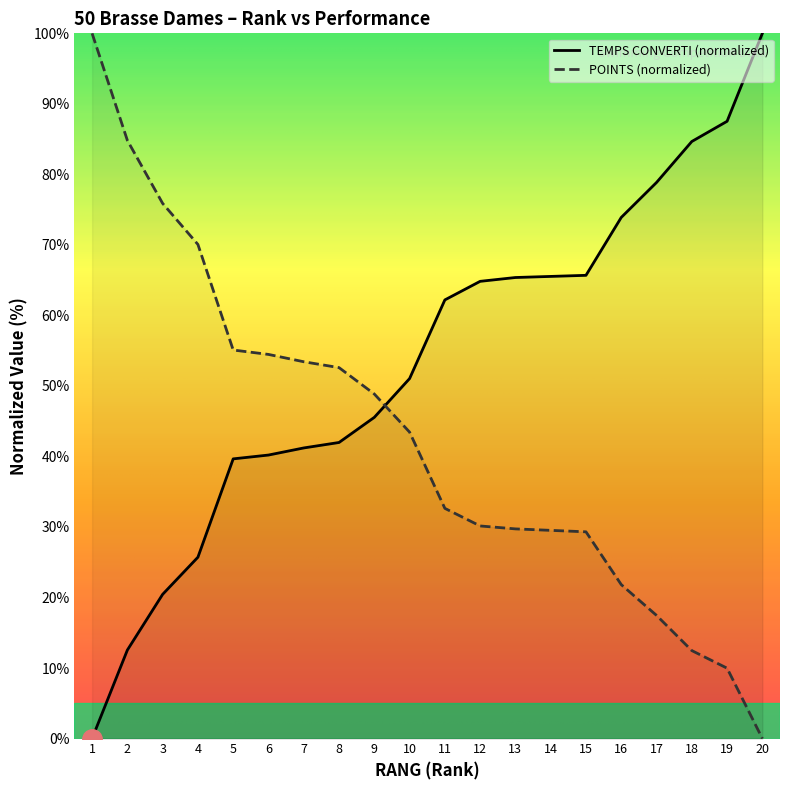

What is the sum of the TEMPS CONVERTI values at 13 and 10?

116.4